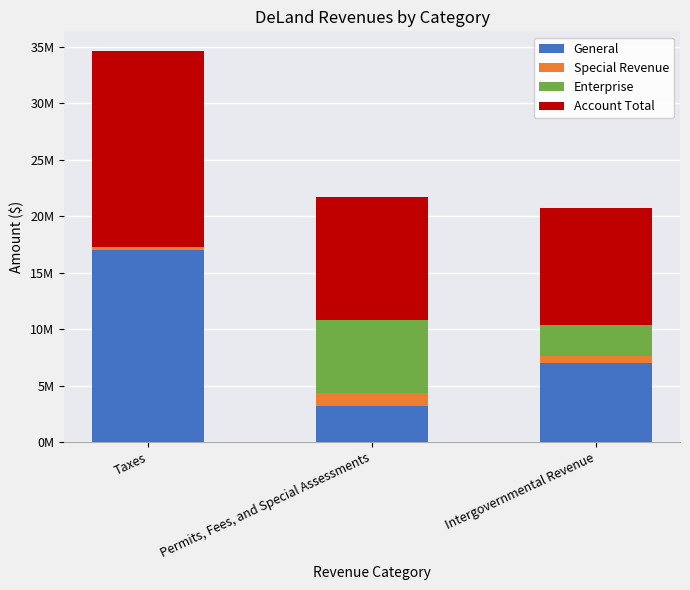

What is the label of the 3rd bar from the left?

Intergovernmental Revenue